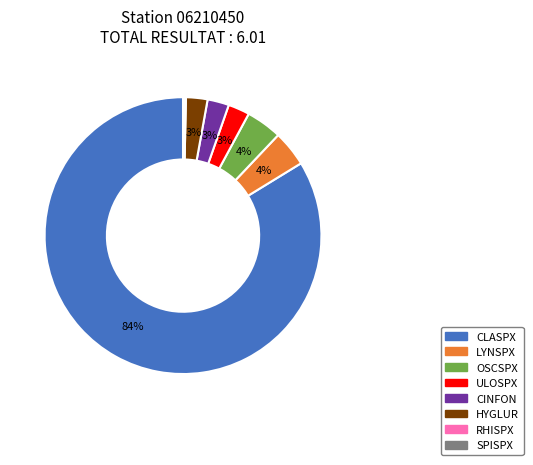

Which category has the biggest portion of the pie?

CLASPX